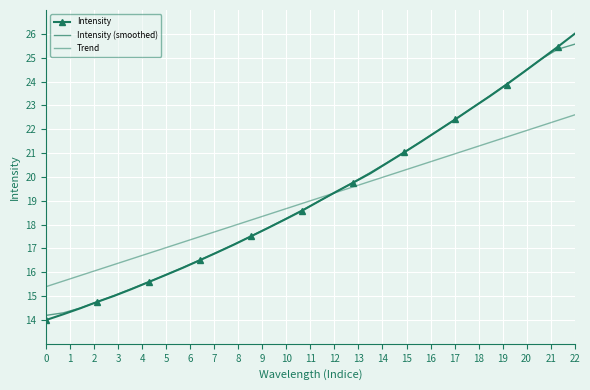

Reading left to right, what are all the values shown in this chart?

Intensity: 14.0	14.2	14.5	14.8	15.0	15.3	15.6	15.9	16.2	16.5	16.8	17.2	17.5	17.9	18.2	18.6	19.0	19.4	19.8	20.1	20.6	21.0	21.5	22.0	22.4	22.9	23.4	23.9	24.4	24.9	25.5	26.0
Intensity (smoothed): 14.2	14.3	14.5	14.8	15.0	15.3	15.6	15.9	16.2	16.5	16.8	17.2	17.5	17.9	18.2	18.6	19.0	19.4	19.8	20.2	20.6	21.0	21.5	22.0	22.4	22.9	23.4	23.9	24.4	24.9	25.4	25.6
Trend: 15.4	15.6	15.9	16.1	16.3	16.6	16.8	17.0	17.3	17.5	17.7	18.0	18.2	18.4	18.7	18.9	19.1	19.4	19.6	19.8	20.0	20.3	20.5	20.7	21.0	21.2	21.4	21.7	21.9	22.1	22.4	22.6